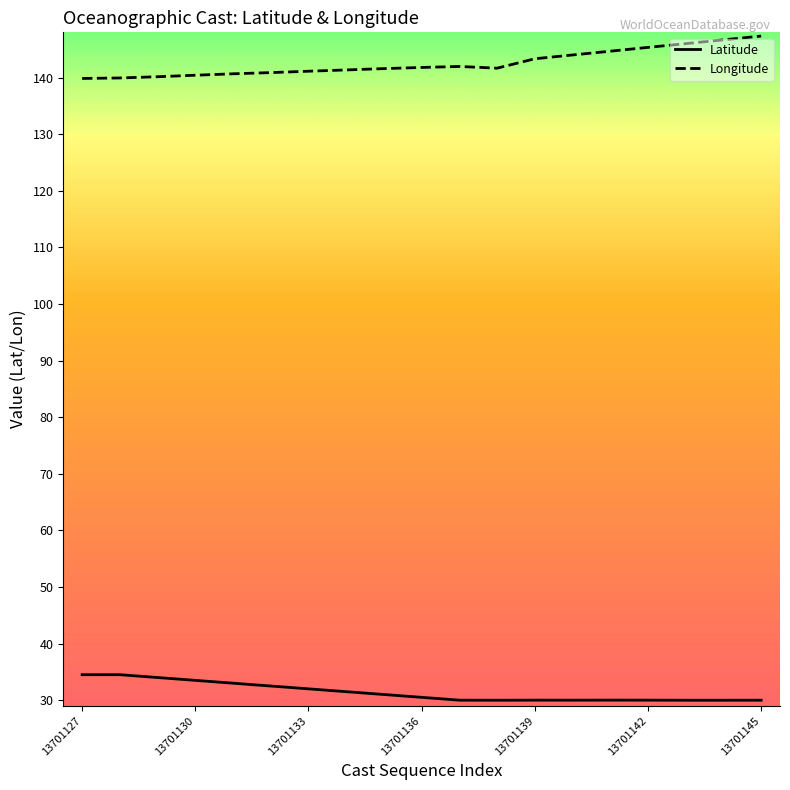

What is the minimum value shown in the chart?

30.0